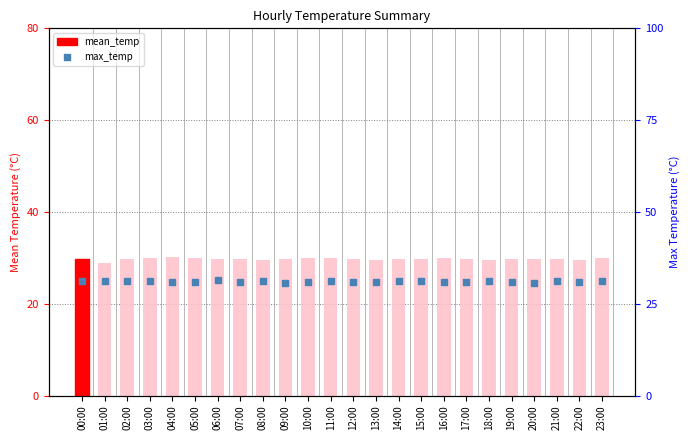

Which series has the largest total across all categories?

max_temp